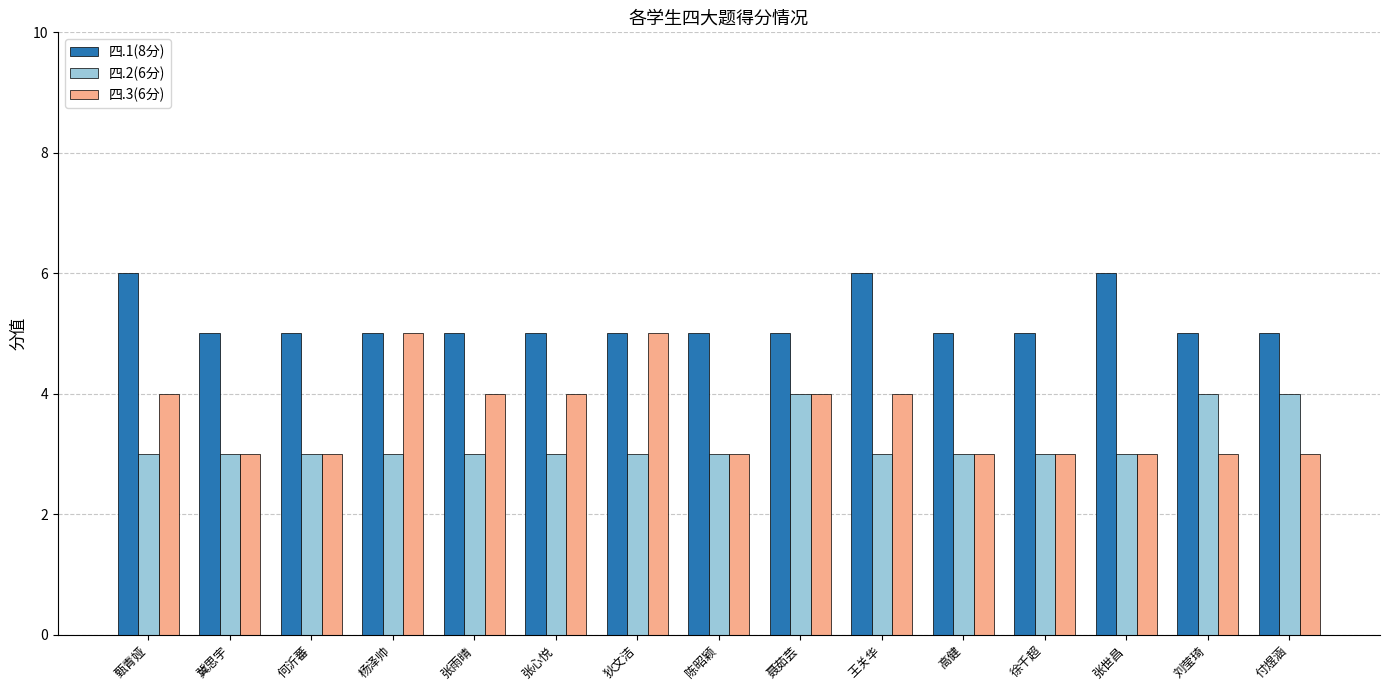

Which series changed the most between 狄文洁 and 高健?

四.3(6分)